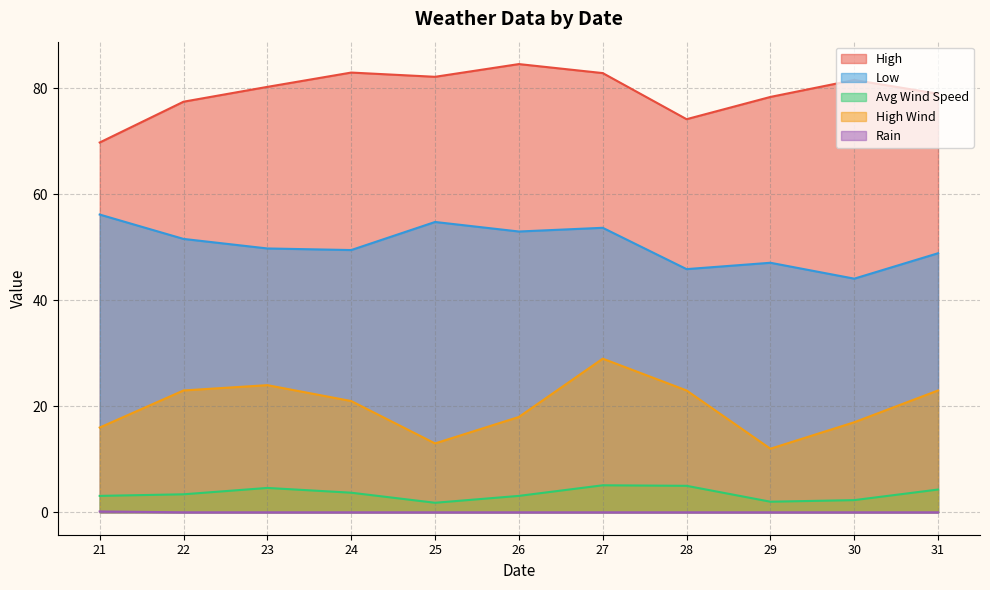

Reading right to left, what are all the values shown in this chart?

High: 31=79.0	30=81.6	29=78.4	28=74.2	27=82.9	26=84.6	25=82.2	24=83.0	23=80.3	22=77.5	21=69.8
Low: 31=48.9	30=44.1	29=47.1	28=45.9	27=53.7	26=53.0	25=54.8	24=49.5	23=49.8	22=51.6	21=56.2
Avg Wind Speed: 31=4.3	30=2.3	29=2.0	28=5.0	27=5.1	26=3.1	25=1.8	24=3.7	23=4.6	22=3.4	21=3.1
High Wind: 31=23.0	30=17.0	29=12.0	28=23.0	27=29.0	26=18.0	25=13.0	24=21.0	23=24.0	22=23.0	21=16.0
Rain: 31=0.0	30=0.0	29=0.0	28=0.0	27=0.0	26=0.0	25=0.0	24=0.0	23=0.0	22=0.0	21=0.2